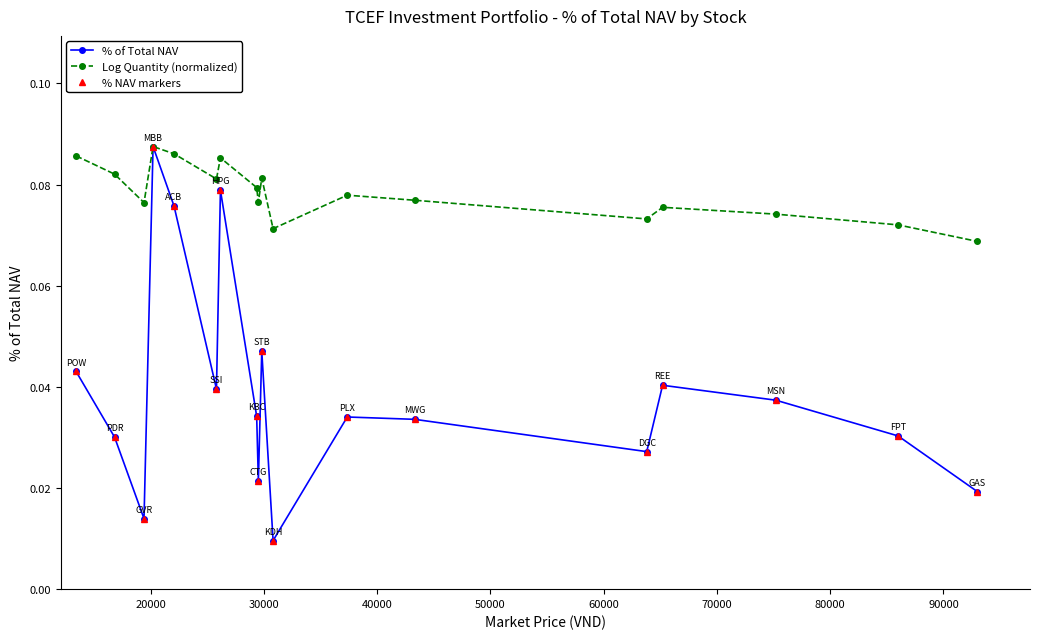

Reading left to right, what are all the values shown in this chart?

% of Total NAV: 0.0	0.0	0.0	0.1	0.1	0.0	0.1	0.0	0.0	0.0	0.0	0.0	0.0	0.0	0.0	0.0	0.0	0.0
Log Quantity (normalized): 0.1	0.1	0.1	0.1	0.1	0.1	0.1	0.1	0.1	0.1	0.1	0.1	0.1	0.1	0.1	0.1	0.1	0.1
% NAV markers: 0.0	0.0	0.0	0.1	0.1	0.0	0.1	0.0	0.0	0.0	0.0	0.0	0.0	0.0	0.0	0.0	0.0	0.0